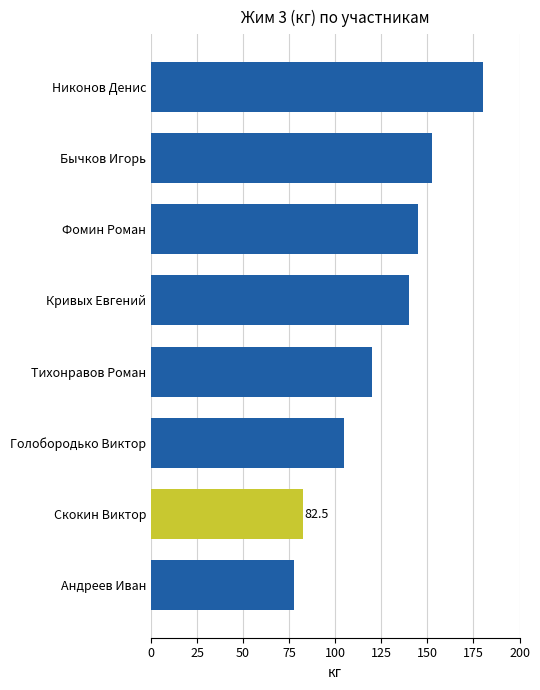

List the labels in order of value, smallest first.

Андреев Иван, Скокин Виктор, Голобородько Виктор, Тихонравов Роман, Кривых Евгений, Фомин Роман, Бычков Игорь, Никонов Денис